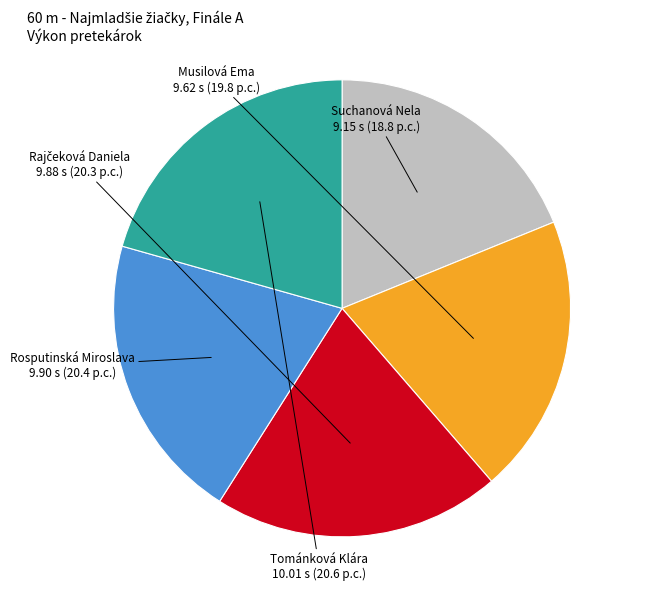

Which category has the smallest portion of the pie?

Suchanová Nela